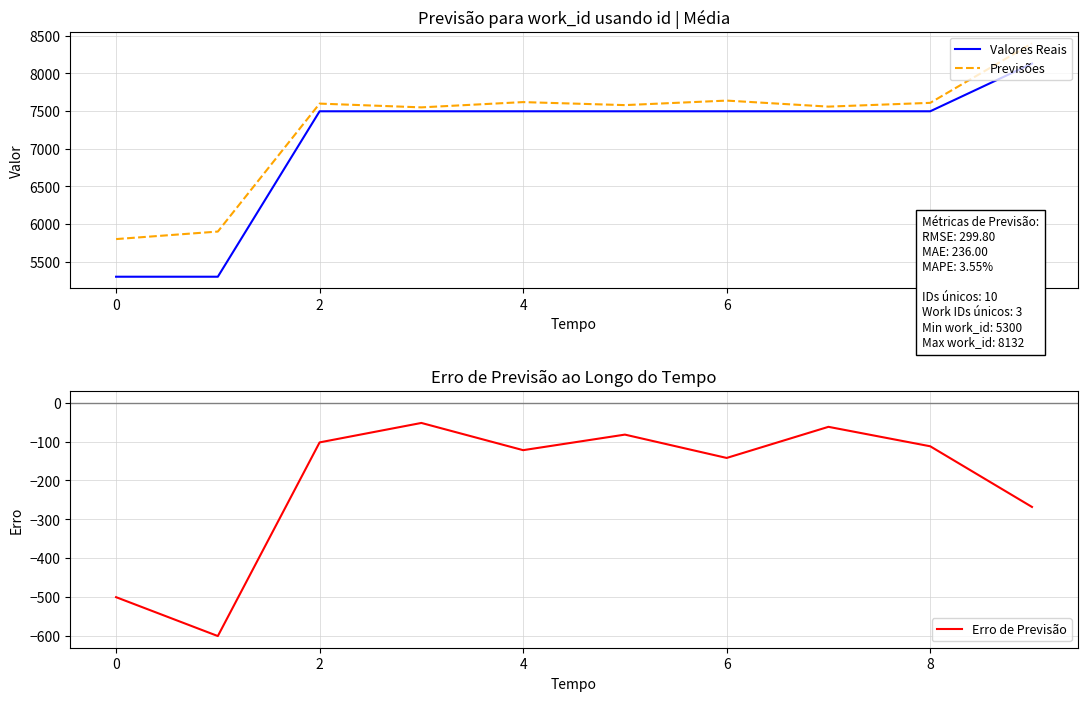

Reading left to right, list all the values displayed in this chart.

Valores Reais: 5300	5300	7498	7498	7498	7498	7498	7498	7498	8132
Previsões: 5800	5900	7600	7550	7620	7580	7640	7560	7610	8400
Erro de Previsão: -500	-600	-102	-52	-122	-82	-142	-62	-112	-268